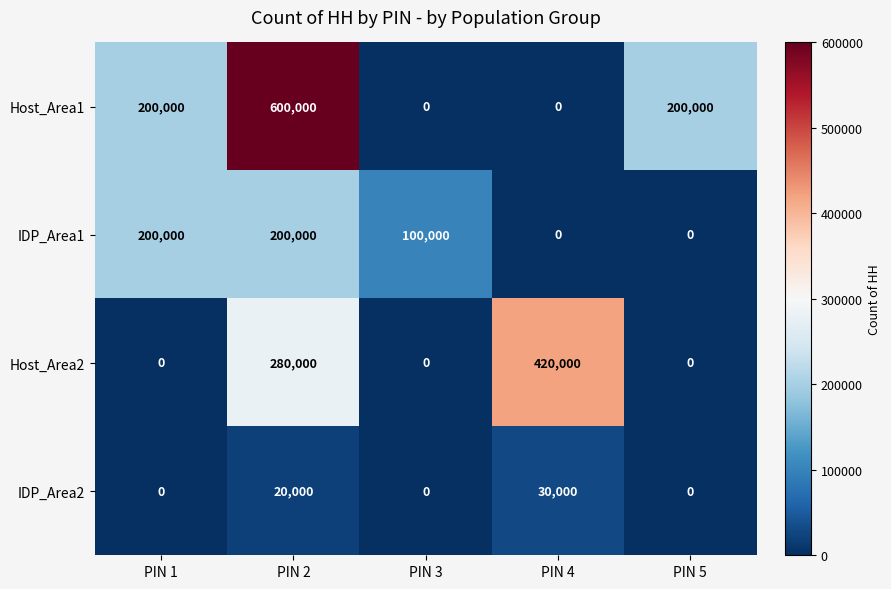

What is the maximum value shown in the chart?

600000